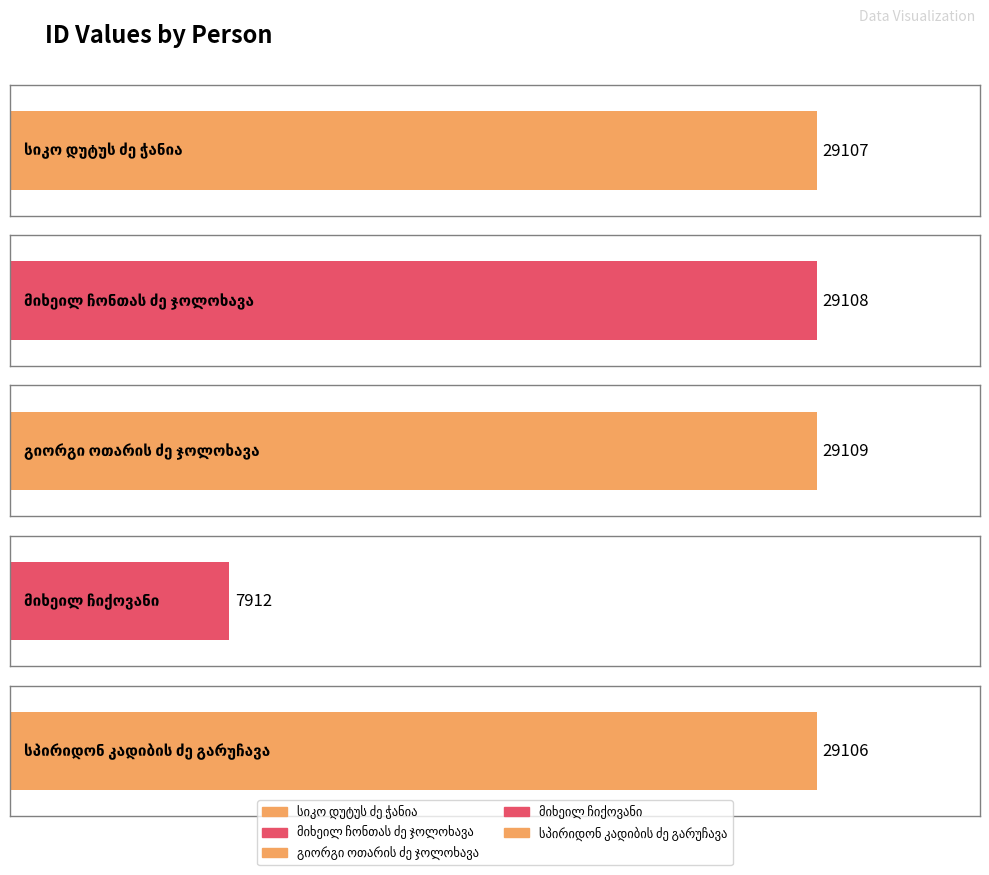

Rank the categories by value from lowest to highest.

მიხეილ ჩიქოვანი, სპირიდონ კადიბის ძე გარუჩავა, სიკო დუტუს ძე ჭანია, მიხეილ ჩონთას ძე ჯოლოხავა, გიორგი ოთარის ძე ჯოლოხავა